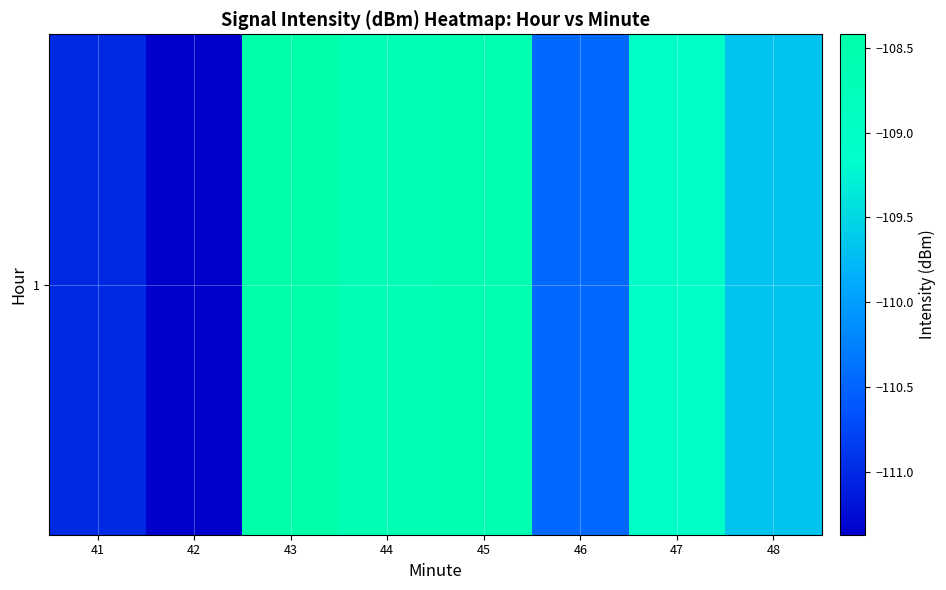

What is the difference between the maximum and second lowest values?

2.6